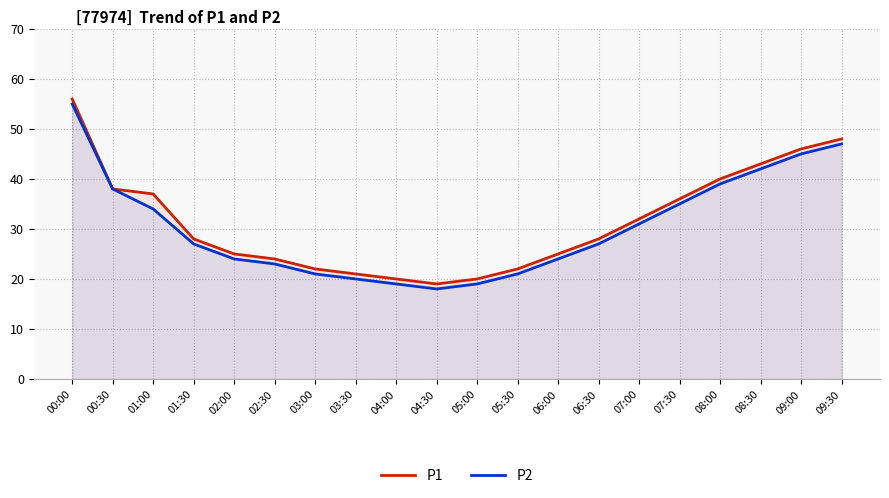

At which label does P1 reach its peak?

00:00